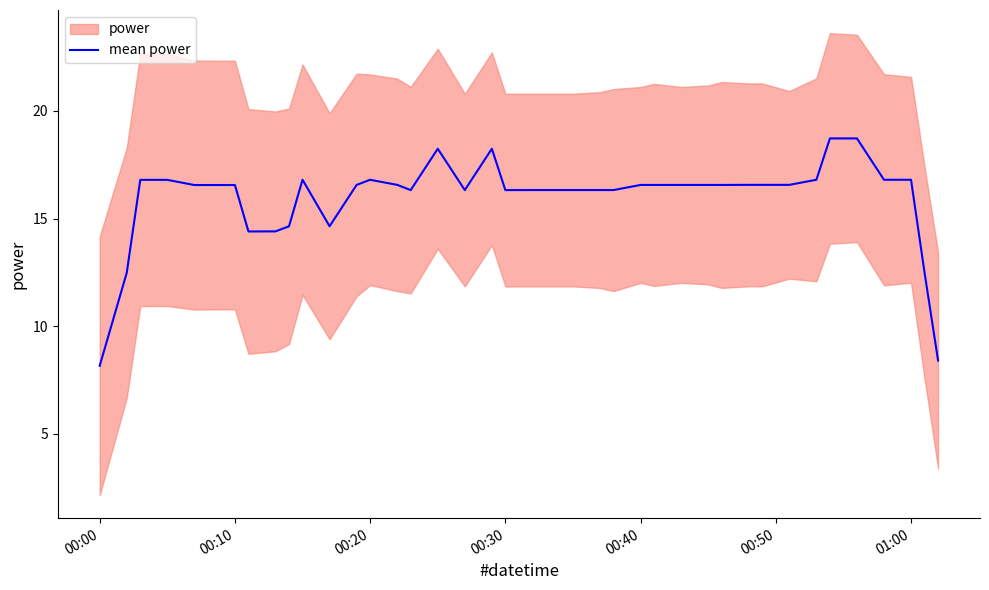

What is the highest value of the mean power series?

18.7